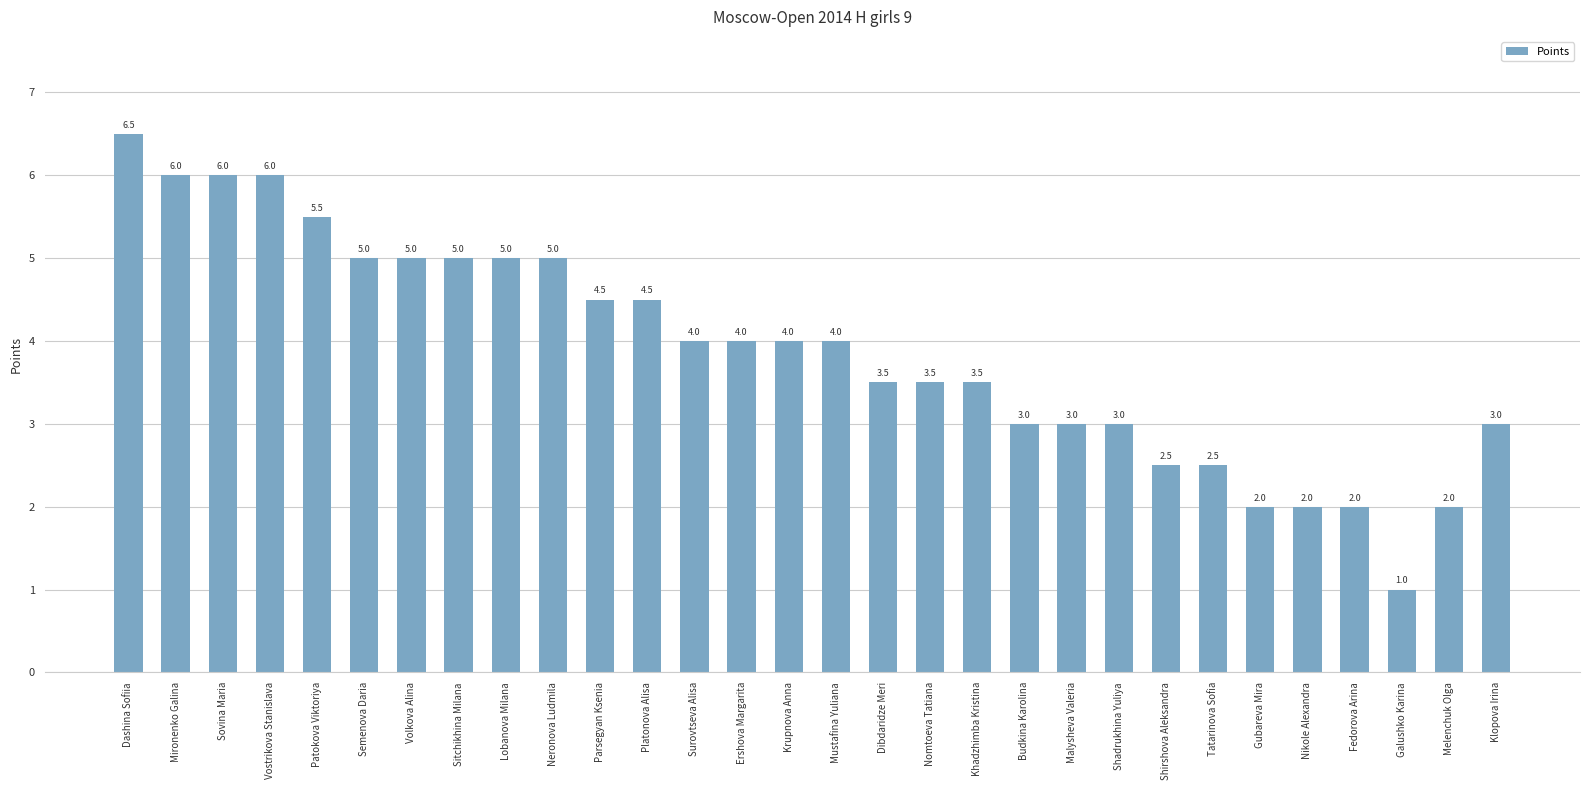

How many values are below 4?

14